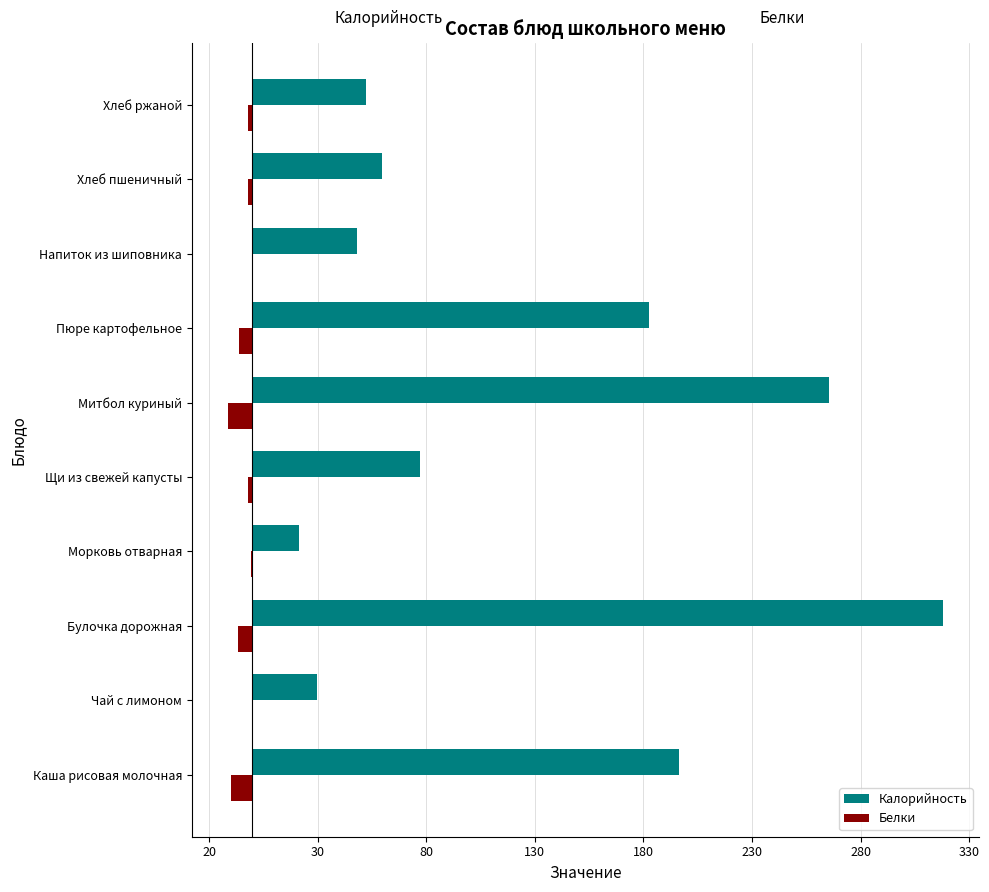

At which category is the sum across all series the highest?

Булочка дорожная